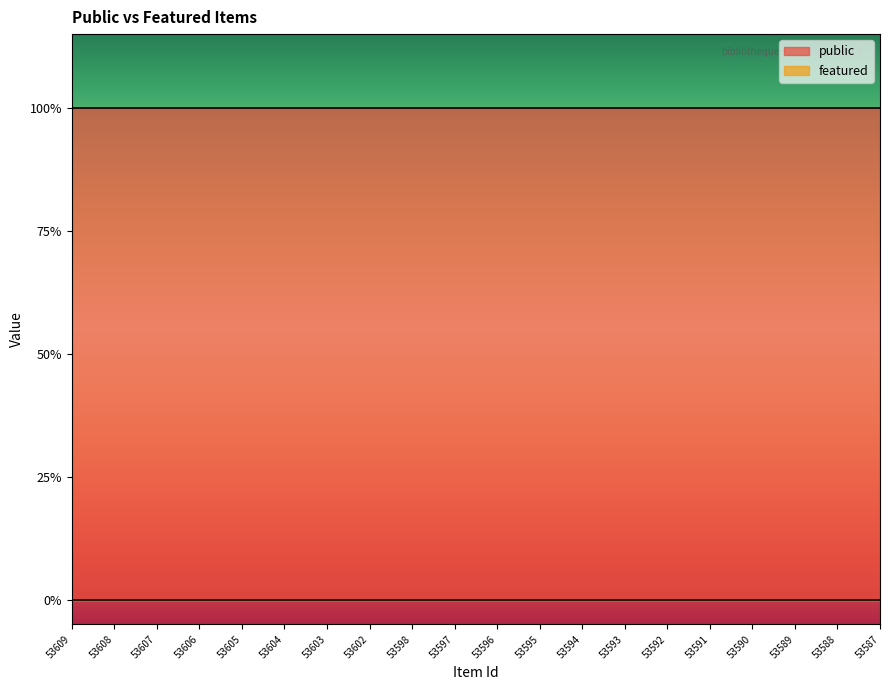

True or false: public and featured cross at least once.

False